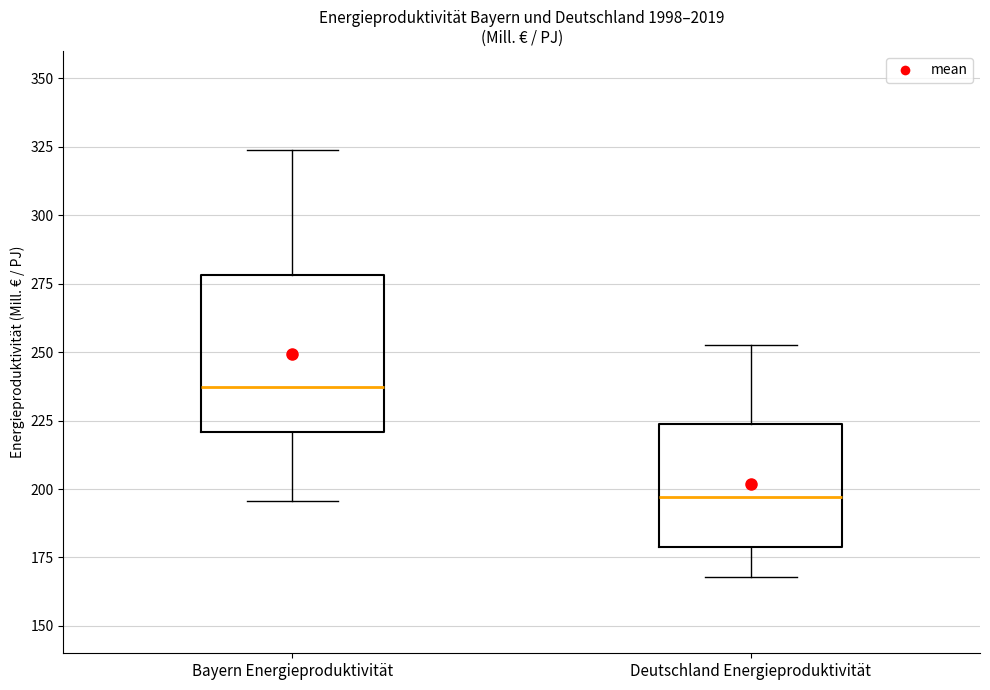

Reading left to right, read every box against the y-axis: the position of its median line, the range the box covers, and the ends of its whiskers. The values are not printed on the chart, so give them approximately, as read against the axis.

Bayern Energieproduktivität: median 235, box 220 to 280, whiskers 195 to 325
Deutschland Energieproduktivität: median 195, box 180 to 225, whiskers 170 to 250